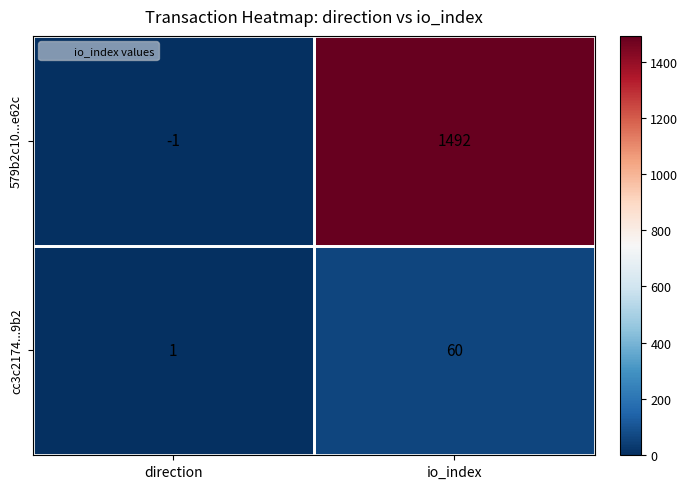

List the labels in order of cc3c2174...9b2 value, smallest first.

direction, io_index